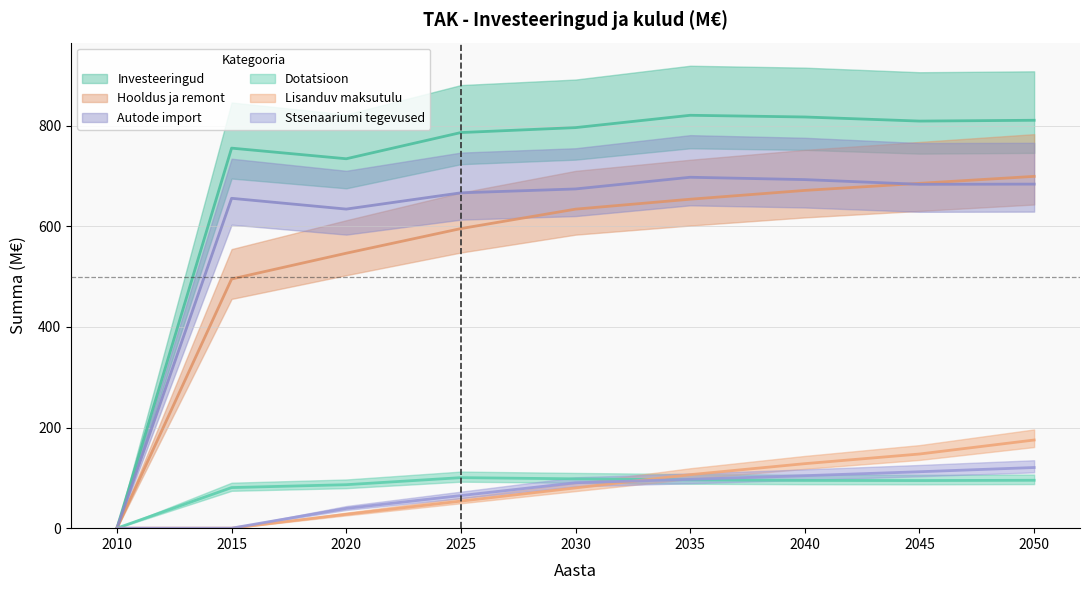

Rank the series at 2040 from lowest to highest value.

Dotatsioon, Stsenaariumi tegevused, Lisanduv maksutulu, Hooldus ja remont, Autode import, Investeeringud